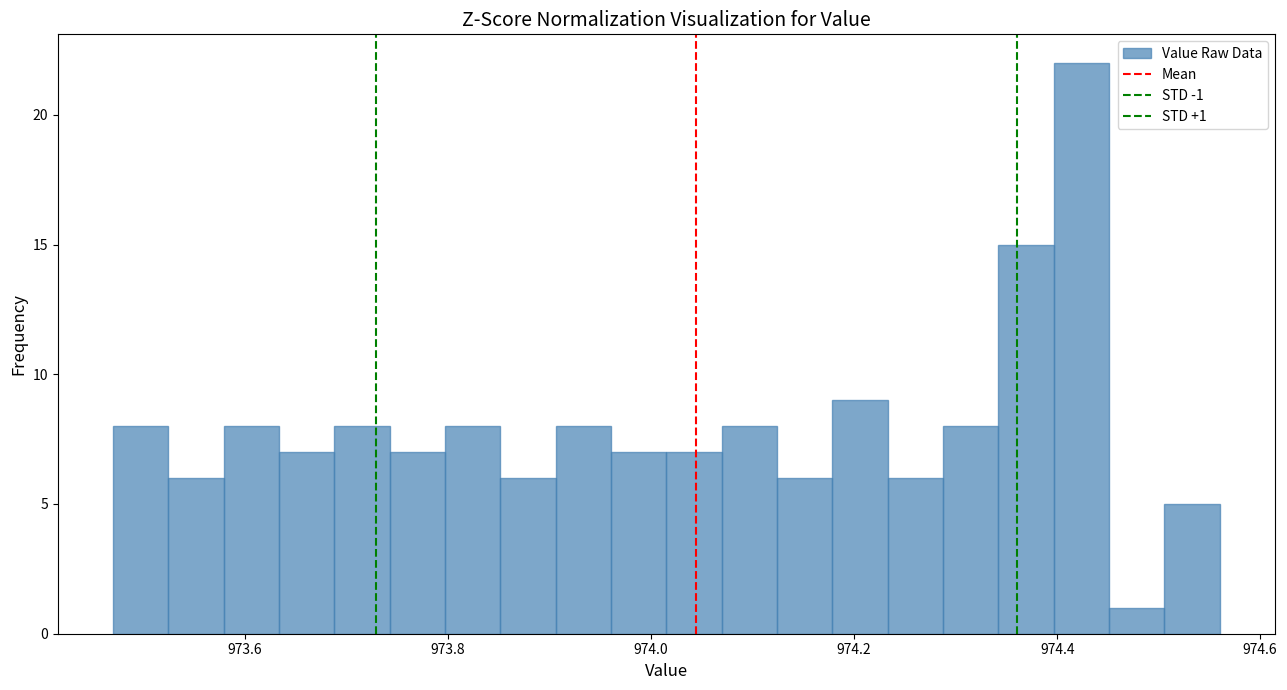

Around what value on the x-axis is the tallest bar? Give the approximate position of its centre, as read against the axis.

974.42